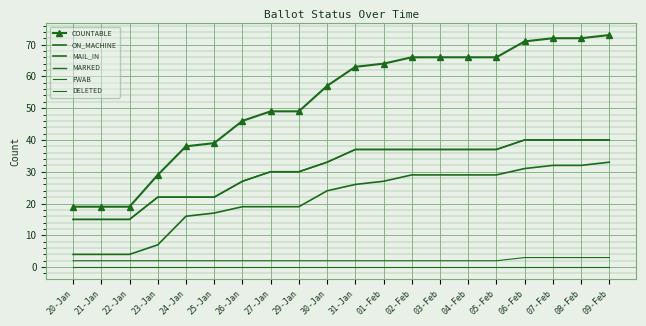

Rank the series at 27-Jan from lowest to highest value.

FWAB, DELETED, ON_MACHINE, MAIL_IN, MARKED, COUNTABLE